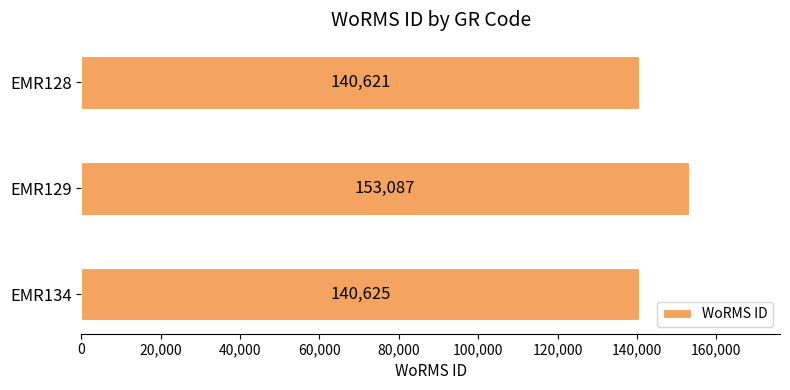

True or false: the data shows 153087 at EMR129.

True